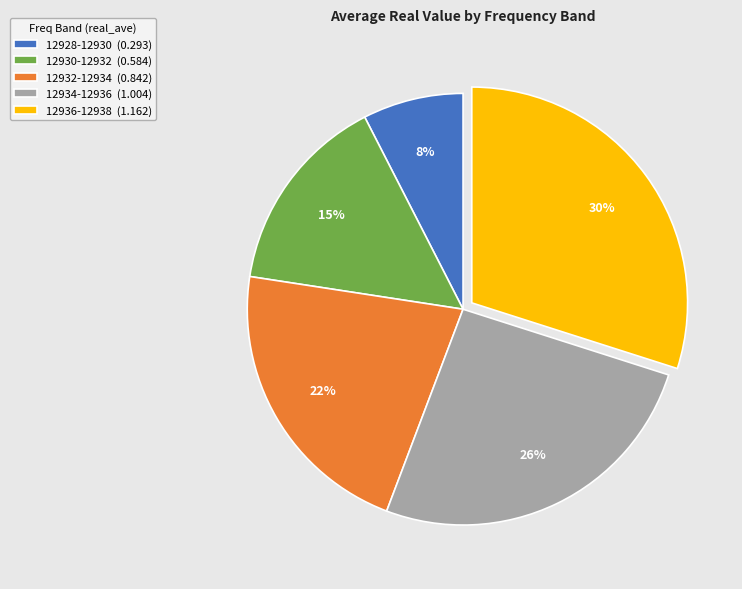

What percentage is the 12932-12934 slice, to the nearest percent?

22%